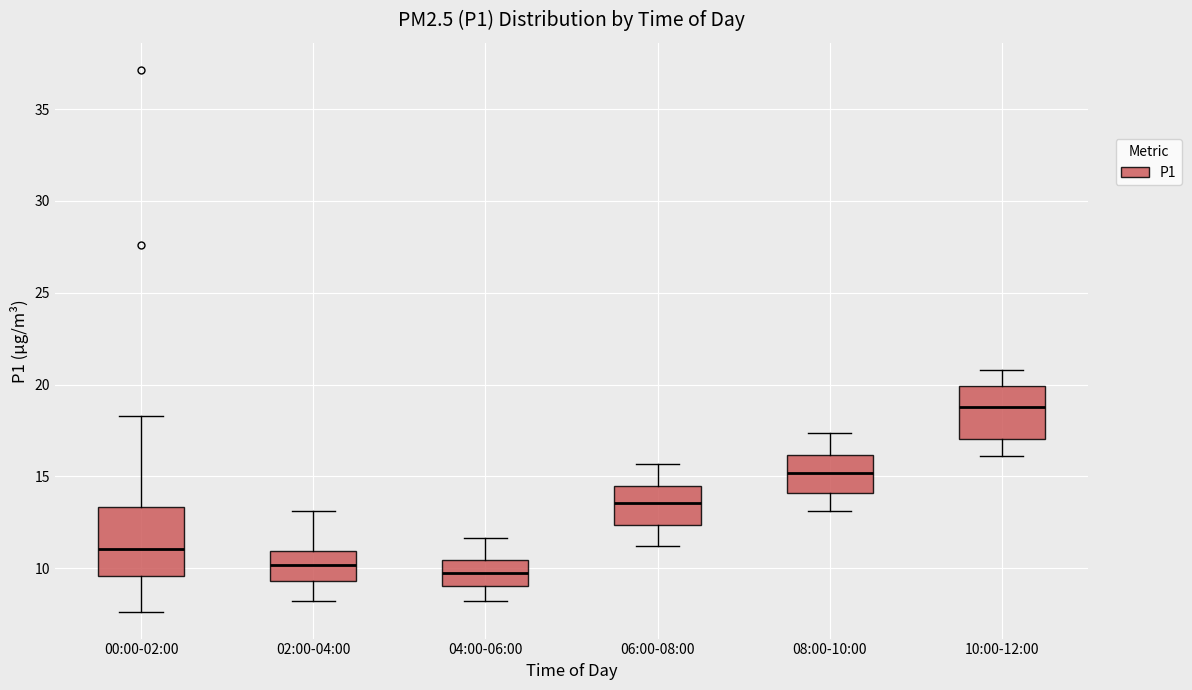

Which box is the tallest, from its lower edge to its upper edge?

00:00-02:00